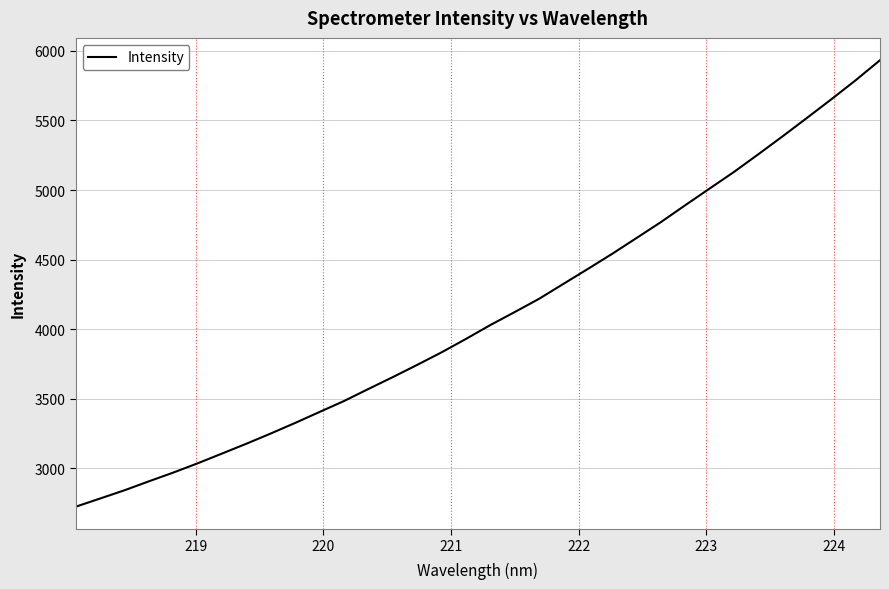

What is the difference between the maximum and minimum values?

3207.8